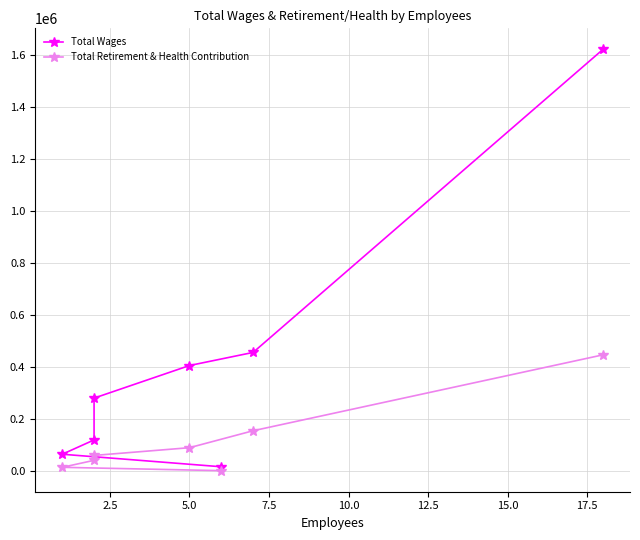

True or false: Total Wages and Total Retirement & Health Contribution intersect in this chart.

False